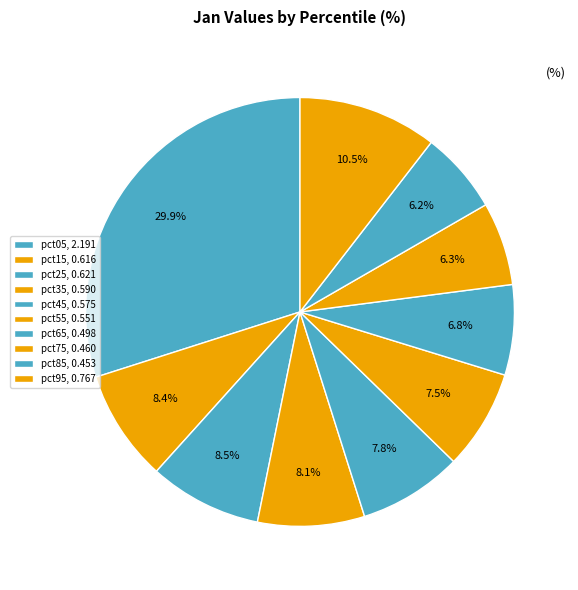

Is pct55 the majority of the pie?

No